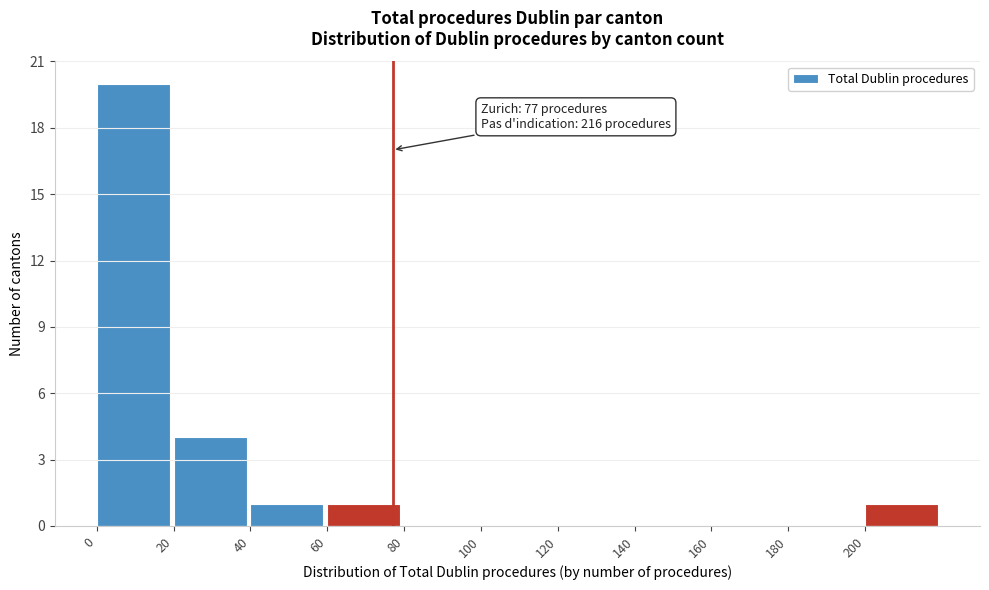

Which range on the x-axis has the tallest bar?

0 to 20